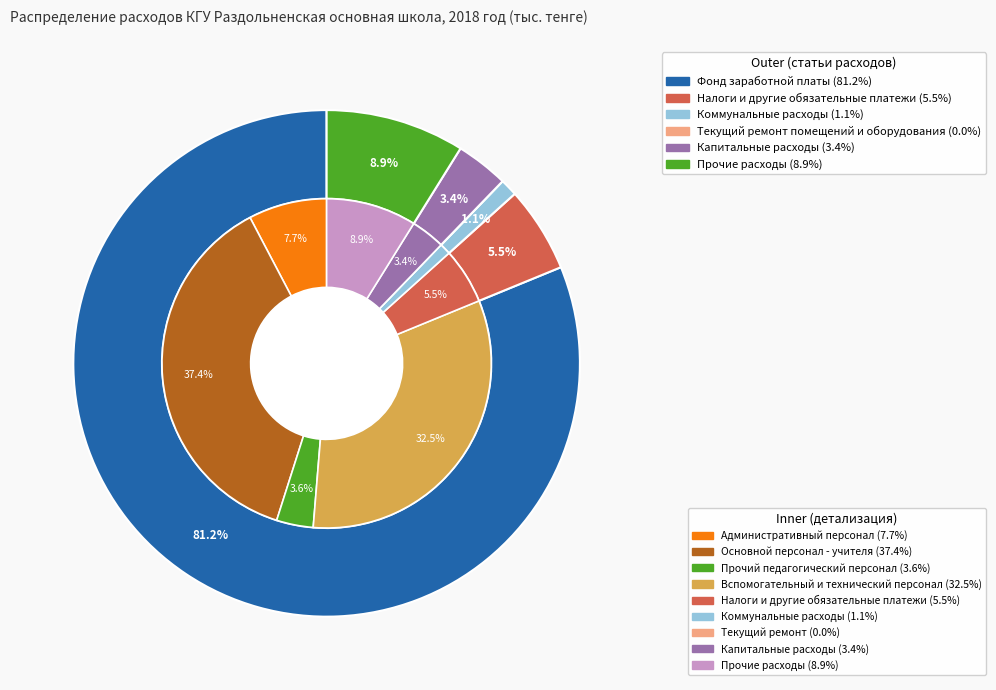

Which has a higher value, Налоги и другие обязательные платежи or Текущий ремонт помещений и оборудования?

Налоги и другие обязательные платежи